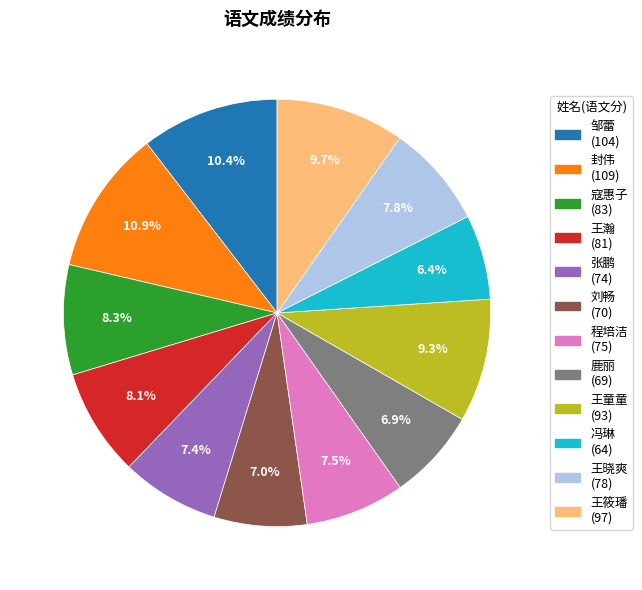

To the nearest percent, what percentage of the pie is 冯琳?

6%